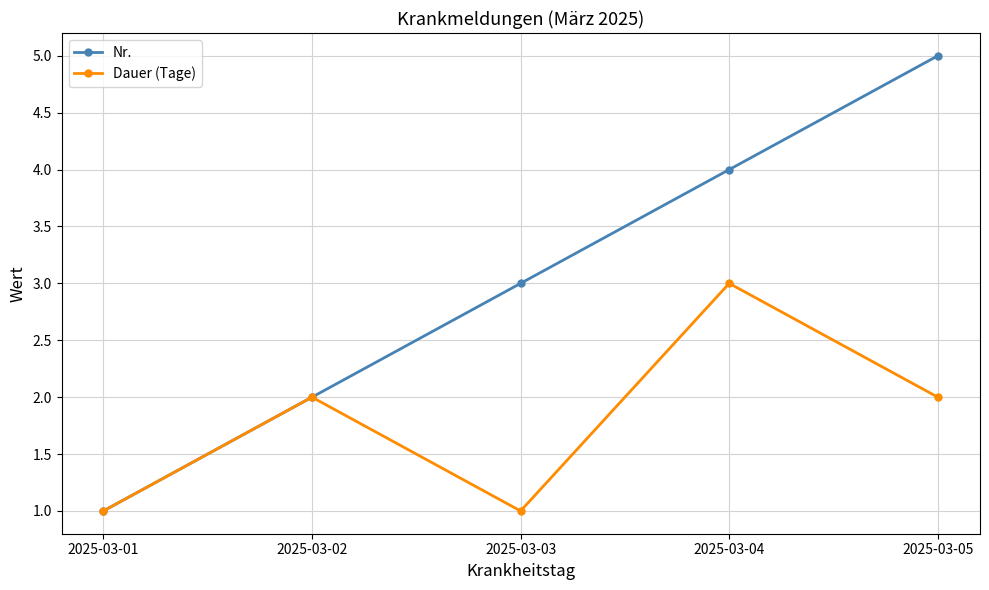

What is the difference between the second highest and second lowest values in the Nr. series?

2